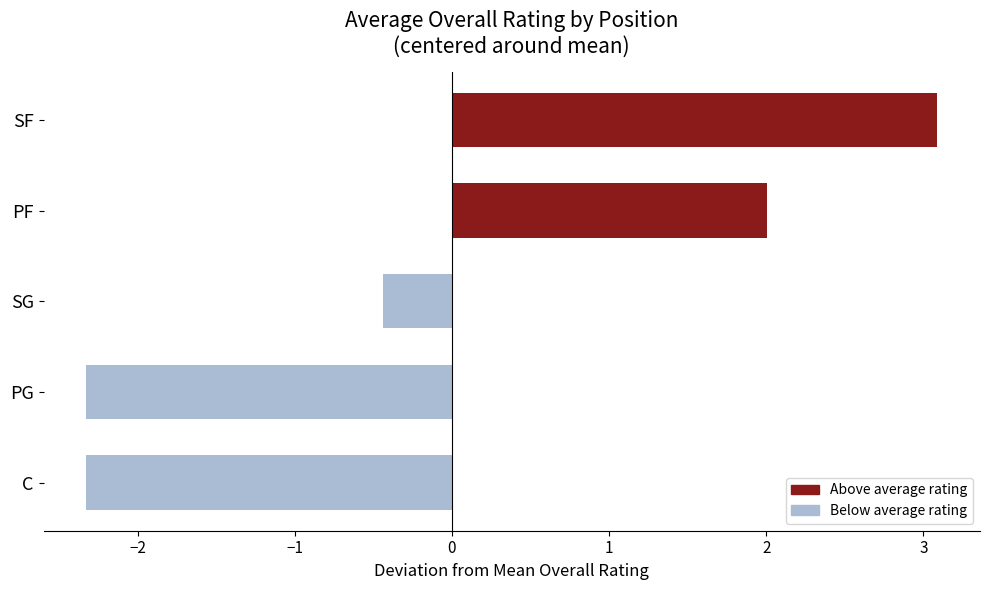

Reading bottom to top, what are all the values shown in this chart?

C=-2.3	PG=-2.3	SG=-0.4	PF=2.0	SF=3.1